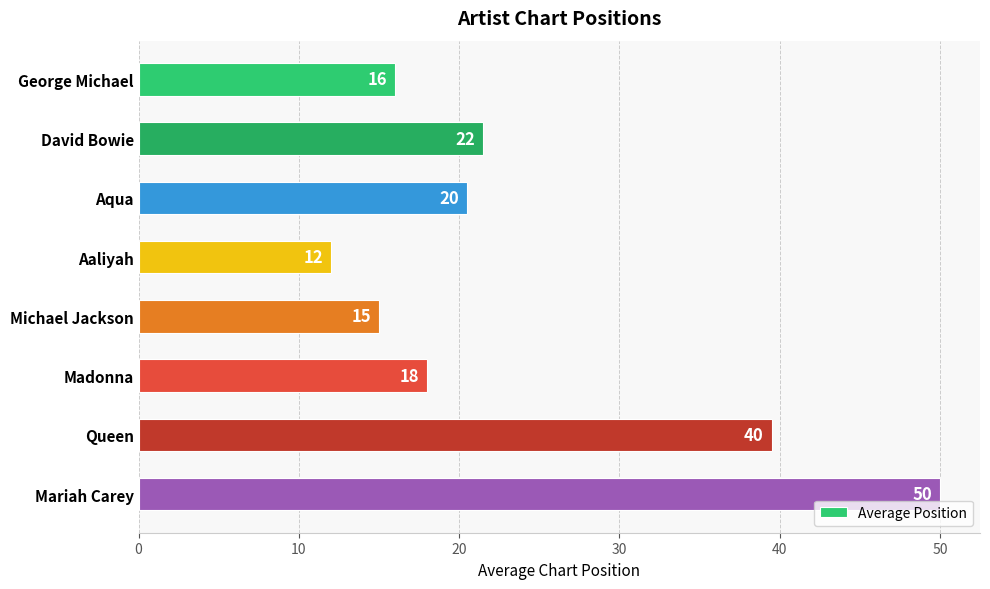

Which label corresponds to the largest value in the chart?

Mariah Carey